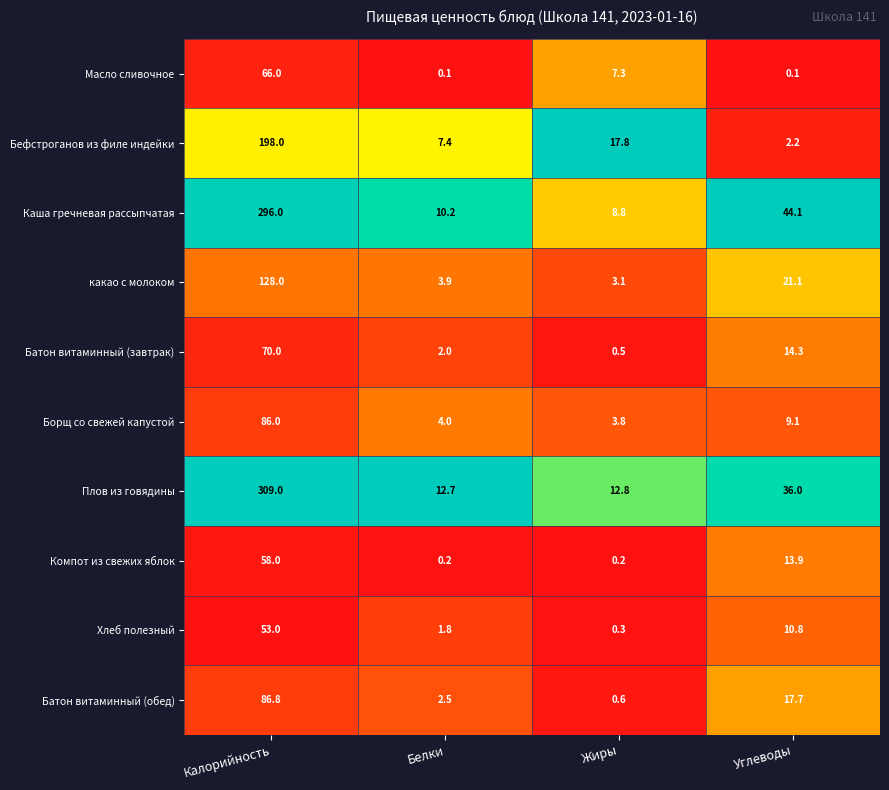

Which series has the largest range (max minus min)?

Плов из говядины